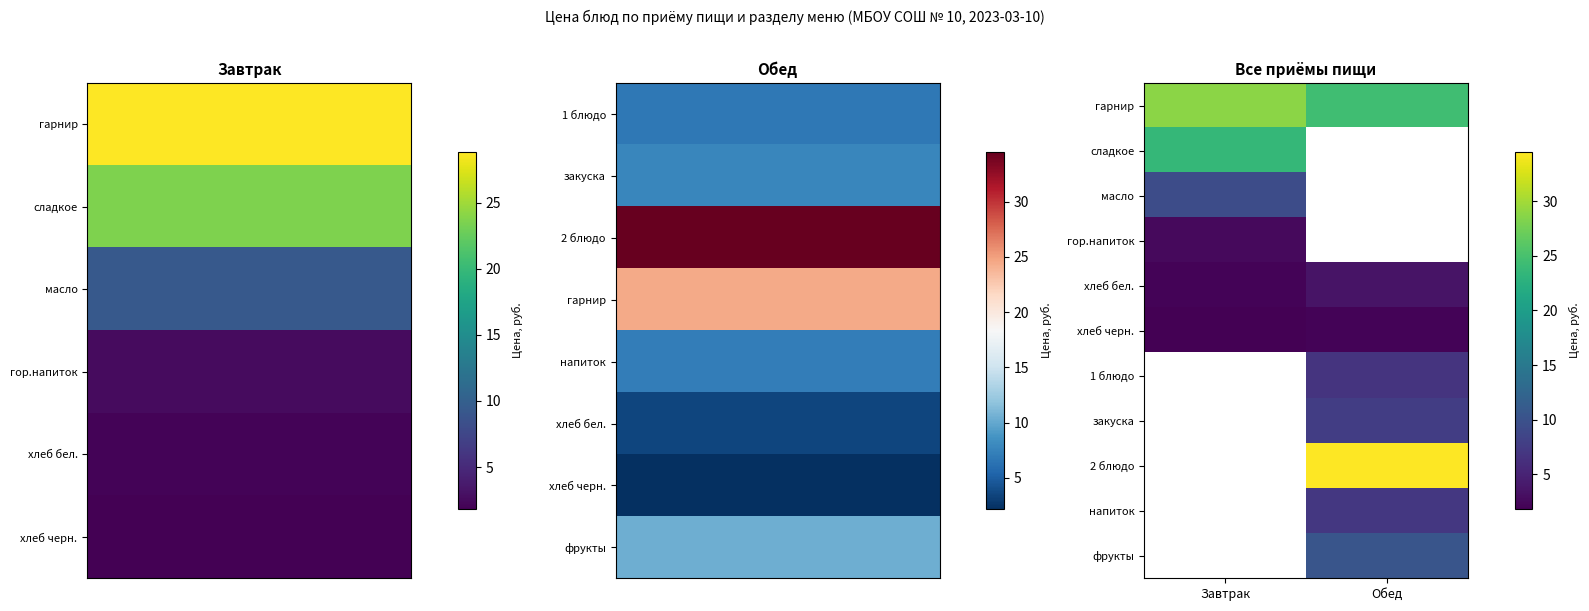

Which category has the highest value across all series?

Обед